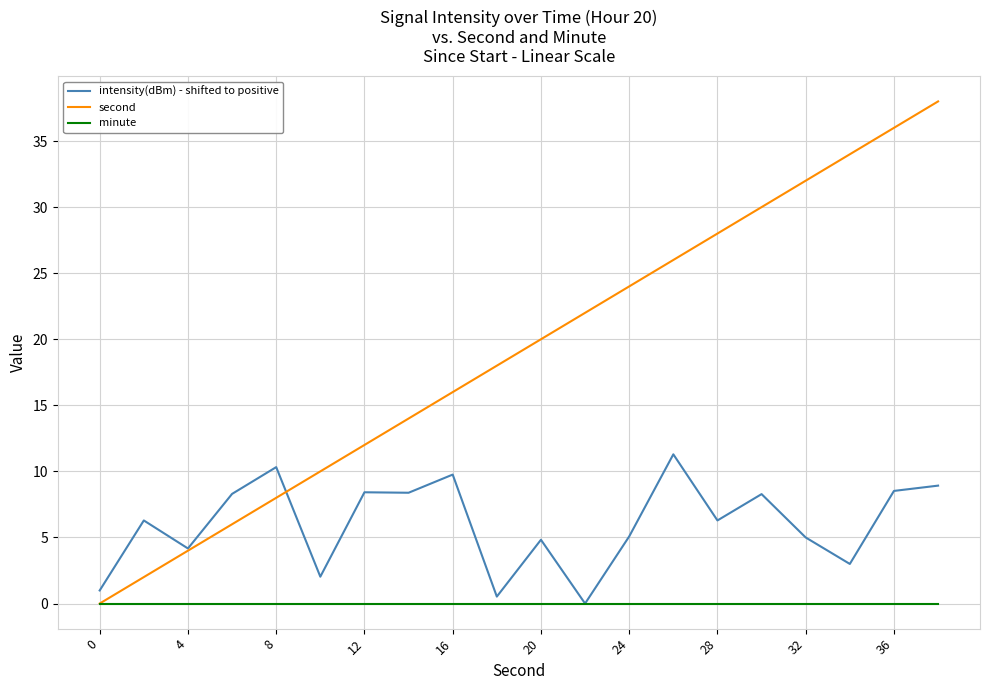

Which series has the largest total across all categories?

second